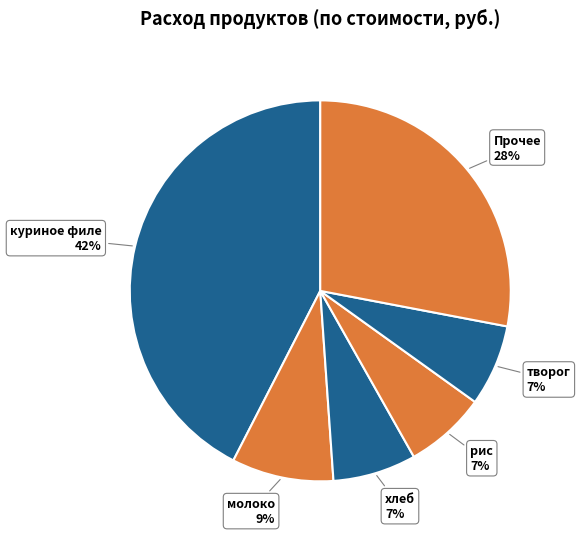

How many slices are in this pie chart?

6